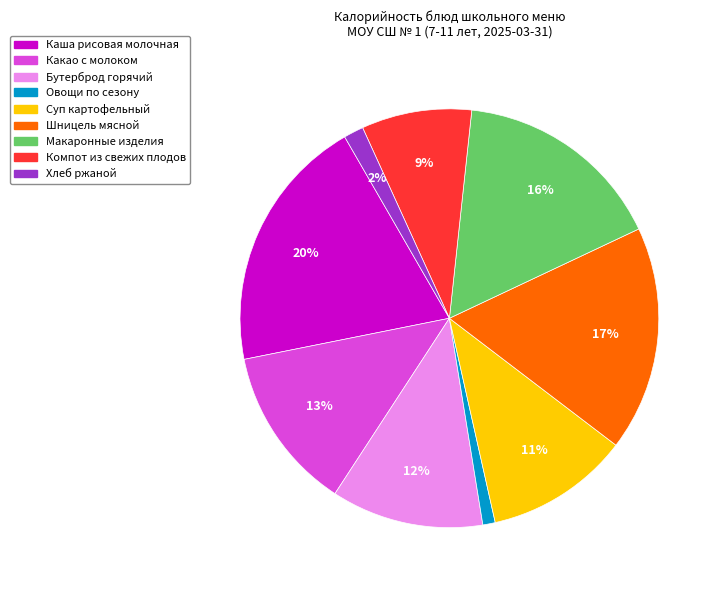

To the nearest percent, what is the difference between the Суп картофельный and Шницель мясной slice percentages?

6%